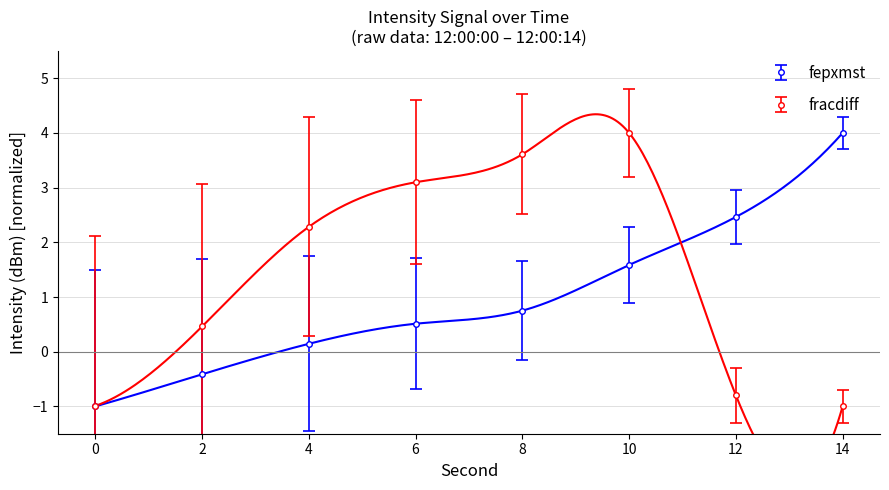

True or false: fepxmst has more than 2 interior local peaks.

False